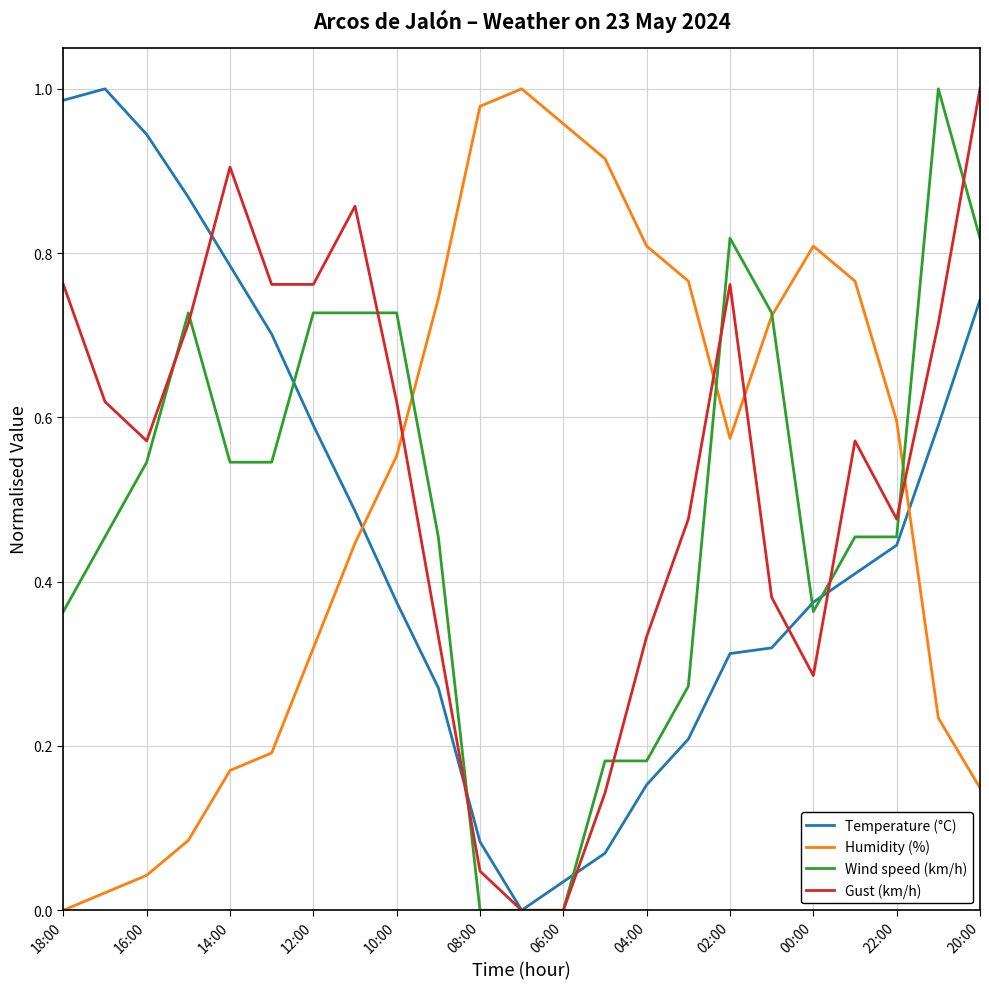

True or false: Humidity (%) and Temperature (°C) cross at least once.

True